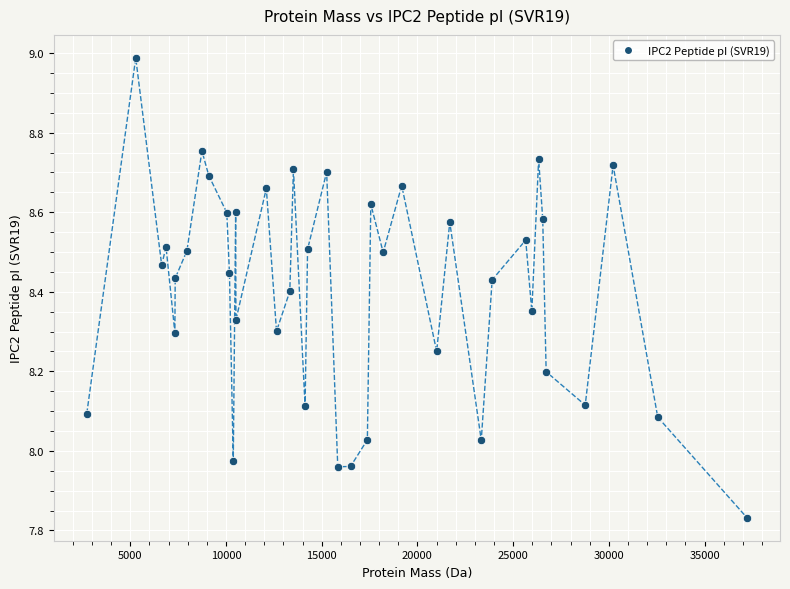

What is the range of X values (max minus min)?

34480.0